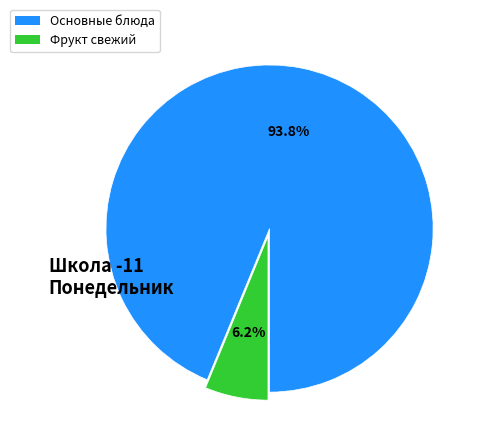

Is Фрукт свежий the majority of the pie?

No